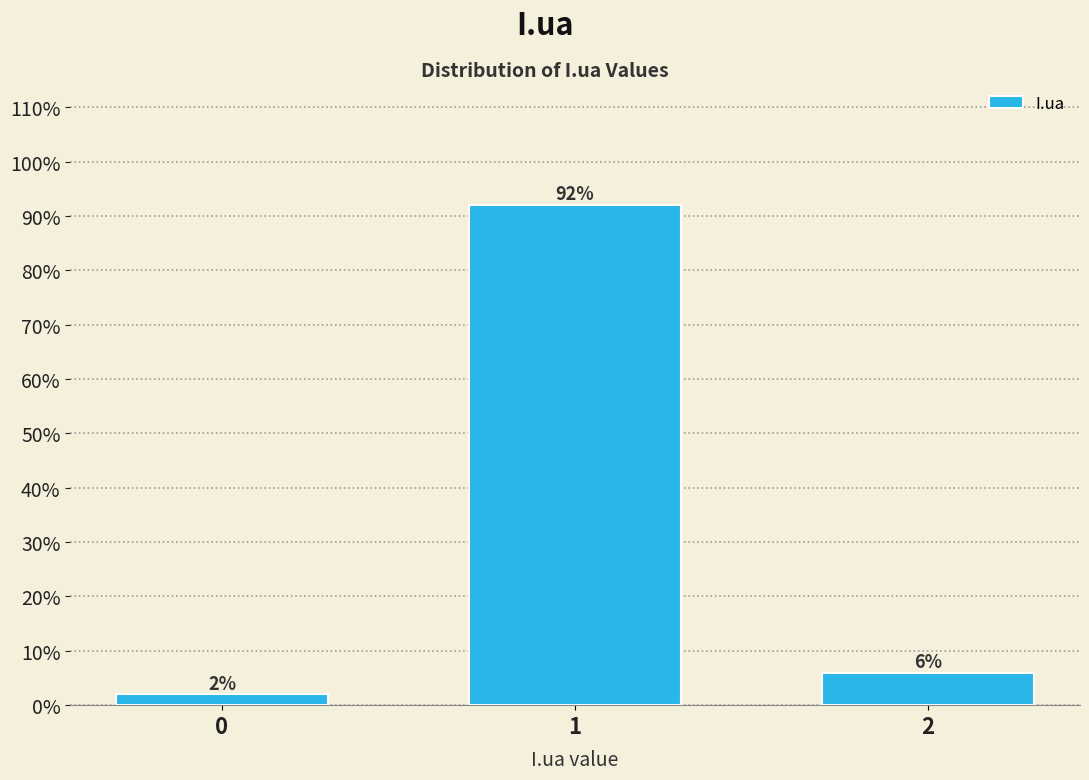

Reading left to right, transcribe all the data shown in this chart.

0=2	1=92	2=6